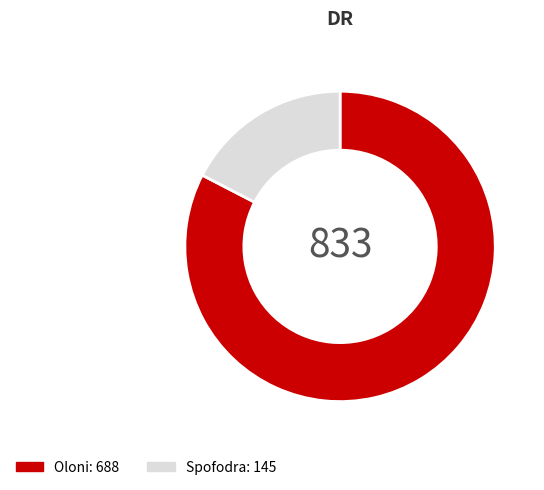

Approximately how many times larger is the value at Oloni compared to Spofodra?

4.7